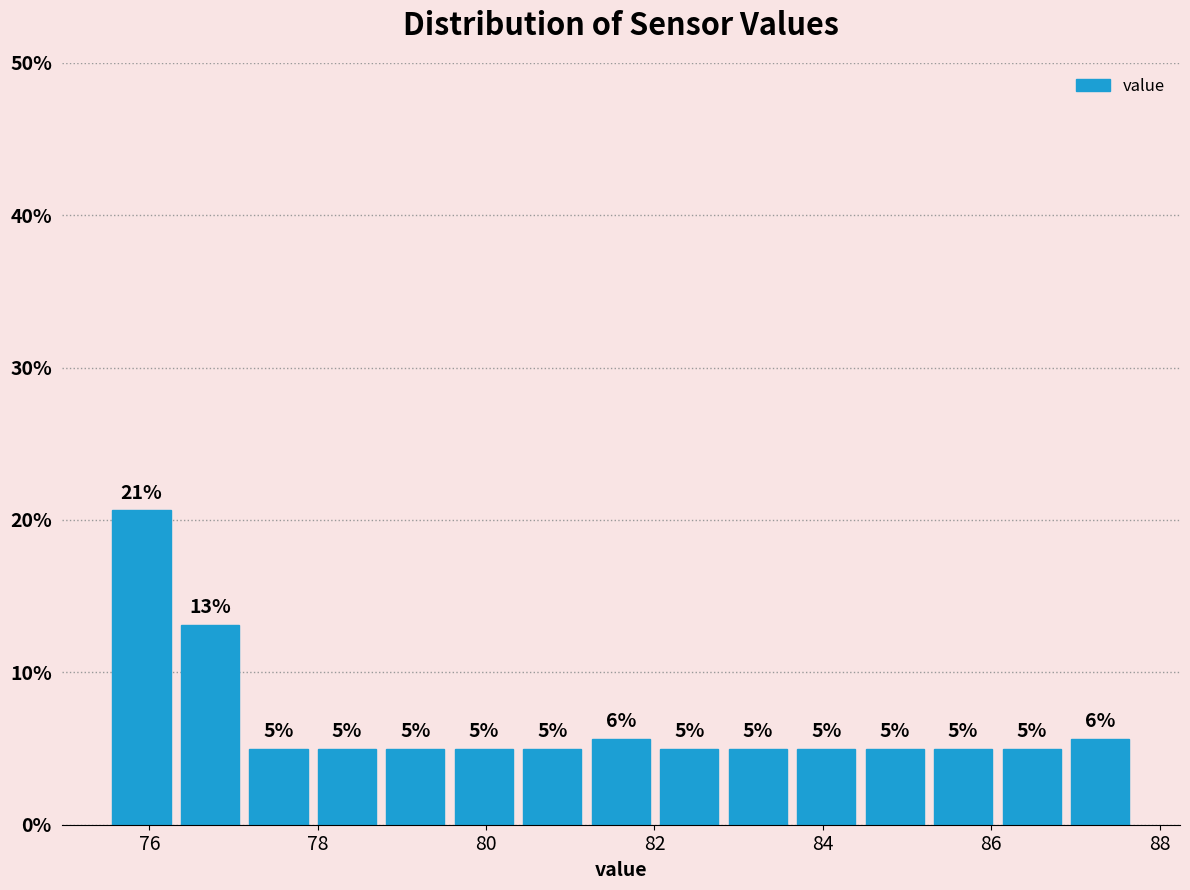

Which range on the x-axis has the tallest bar?

75.6 to 76.4